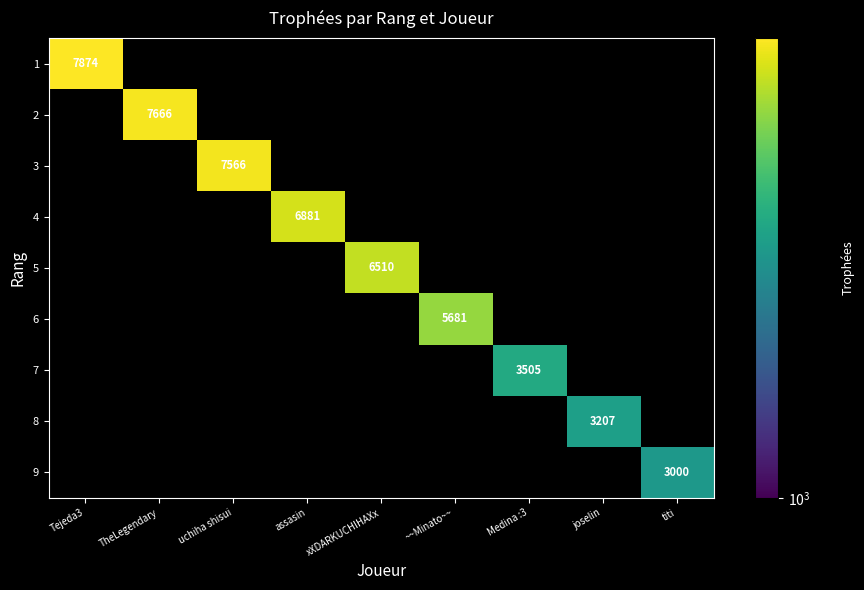

At how many categories does at least one series exceed 6698?

4